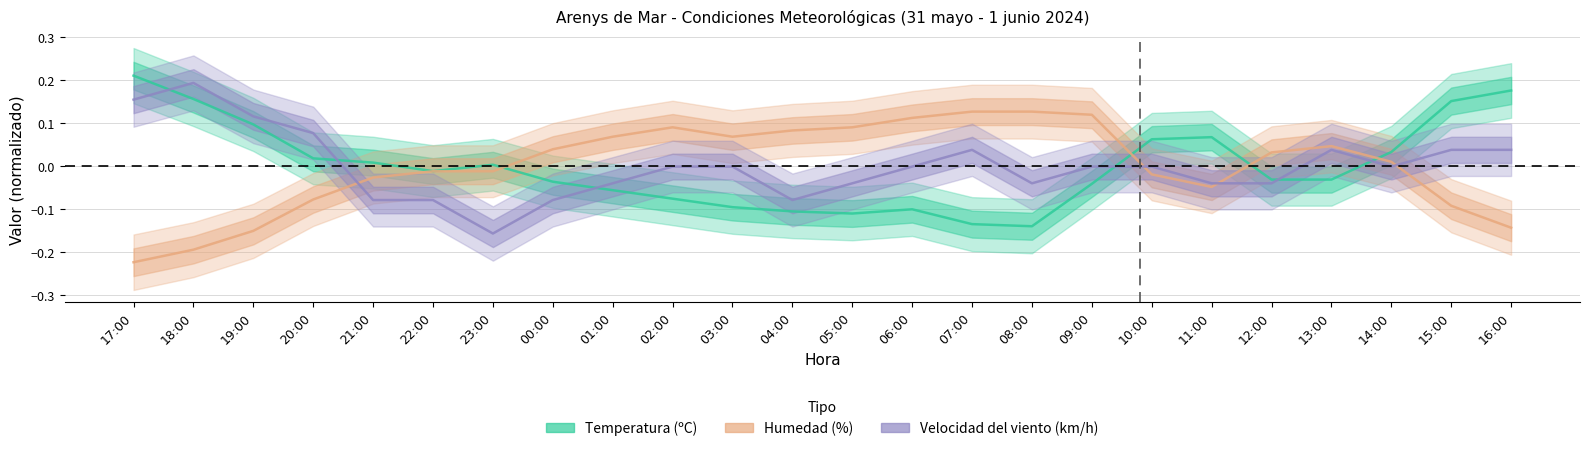

Which category has the highest value in the Temperatura (ºC) series?

17:00